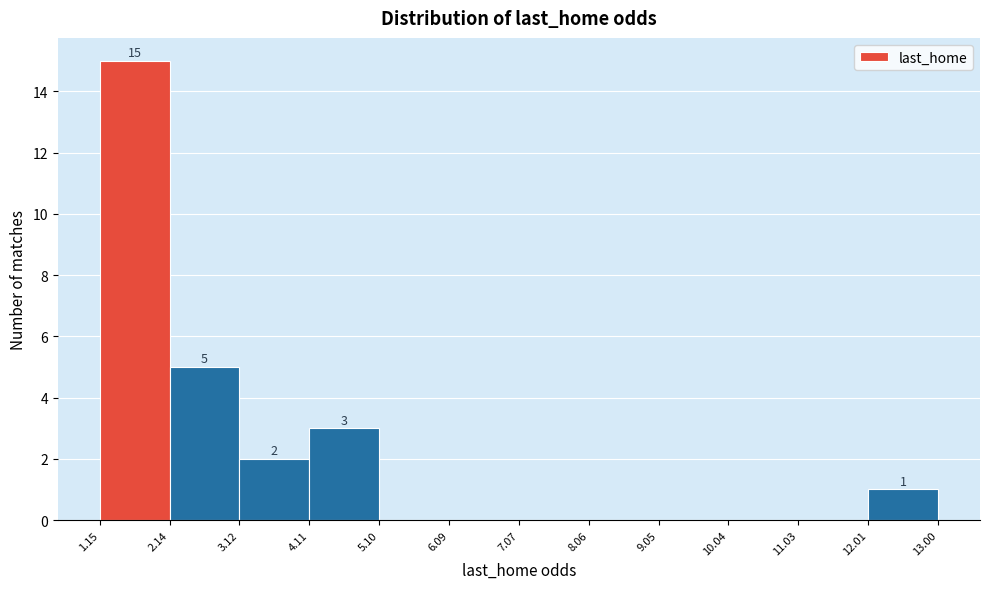

Over which range of the x-axis is the bar tallest?

1.15 to 2.14